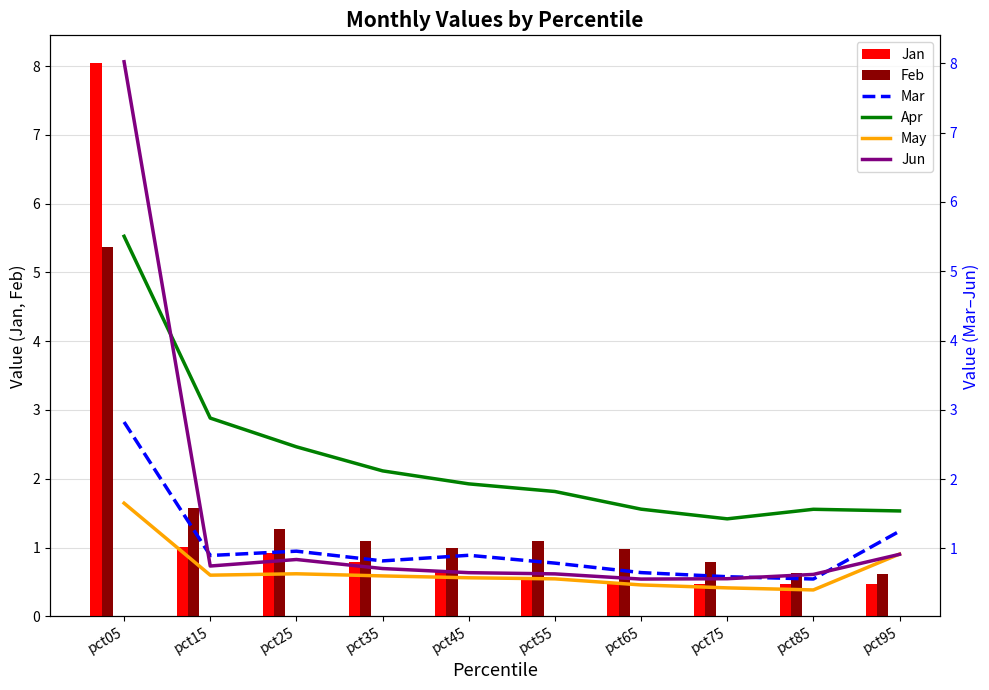

Between pct05 and pct95, which is larger?

pct05